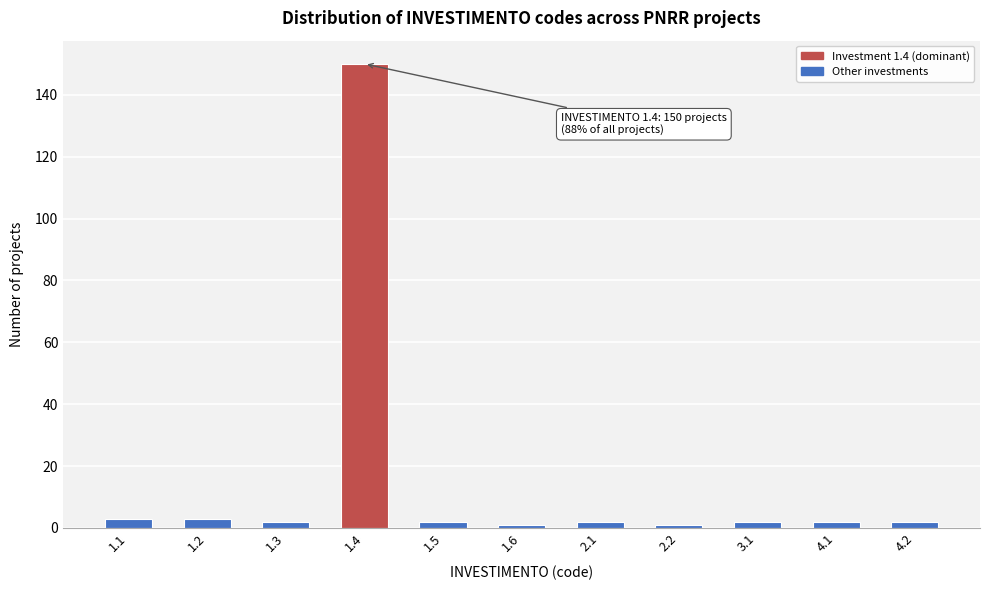

Reading left to right, what are all the values shown in this chart?

3	3	2	150	2	1	2	1	2	2	2